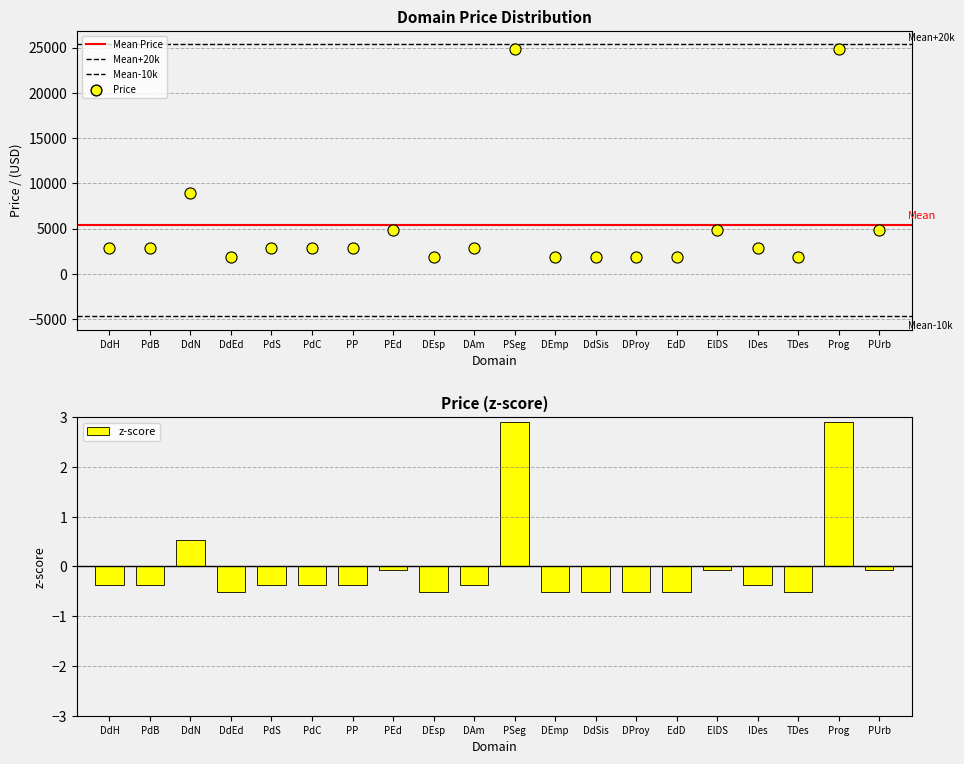

Reading left to right, what are all the values shown in this chart?

DdH=-0.4	PdB=-0.4	DdN=0.5	DdEd=-0.5	PdS=-0.4	PdC=-0.4	PP=-0.4	PEd=-0.1	DEsp=-0.5	DAm=-0.4	PSeg=2.9	DEmp=-0.5	DdSis=-0.5	DProy=-0.5	EdD=-0.5	ElDS=-0.1	IDes=-0.4	TDes=-0.5	Prog=2.9	PUrb=-0.1